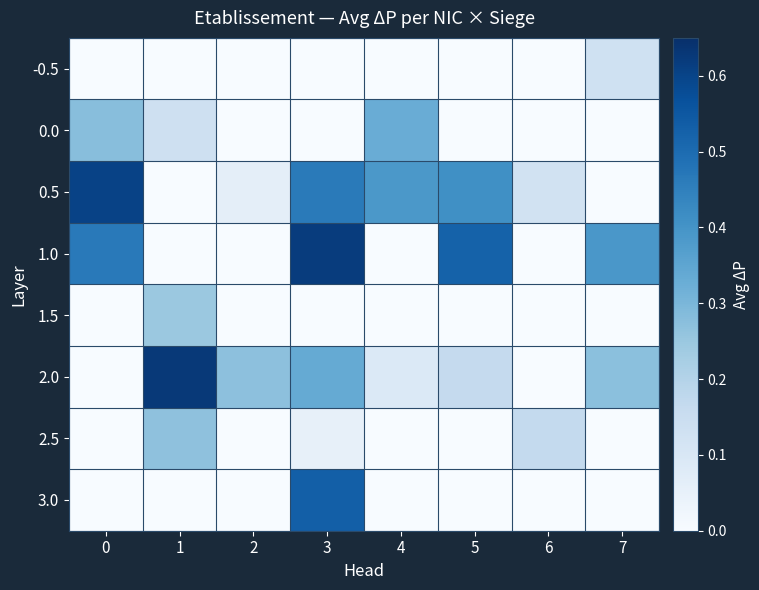

Is the value of 0.0 at 6 greater than the value of 3.0 at 5?

No